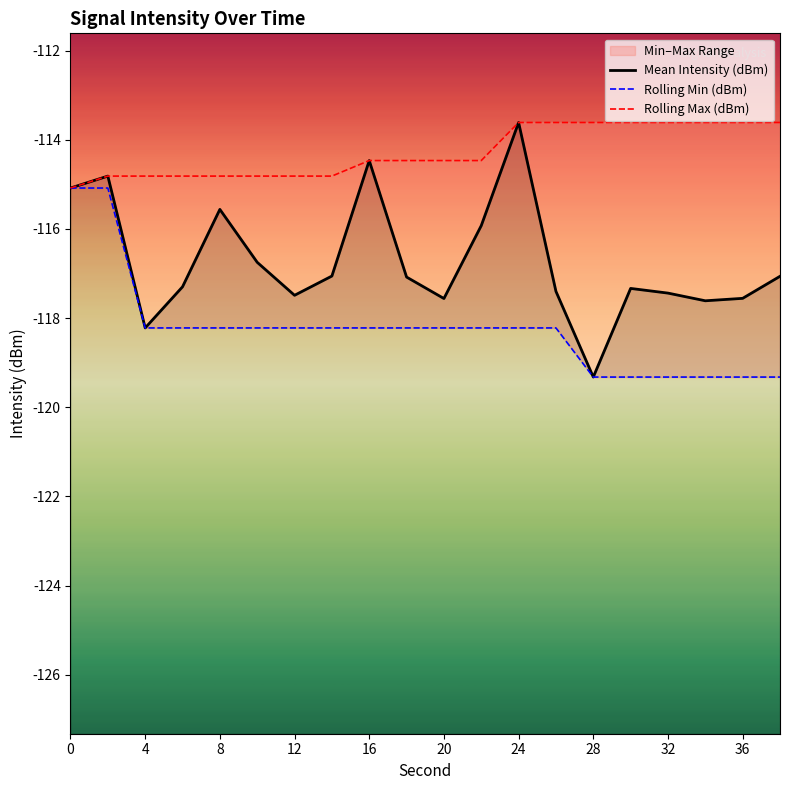

List the series in order of their peak value, lowest first.

Rolling Min (dBm), Mean Intensity (dBm), Rolling Max (dBm)